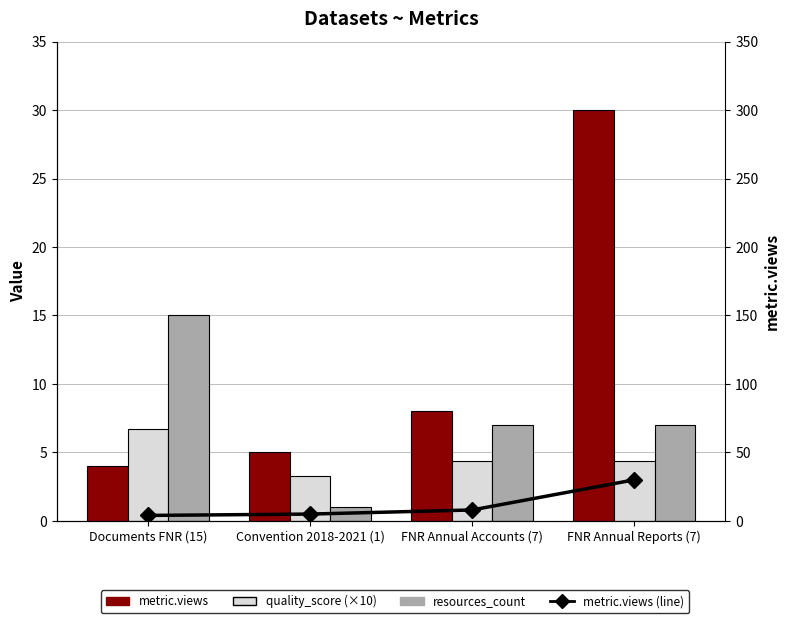

List the labels in order of metric.views (line) value, smallest first.

Documents FNR (15), Convention 2018-2021 (1), FNR Annual Accounts (7), FNR Annual Reports (7)